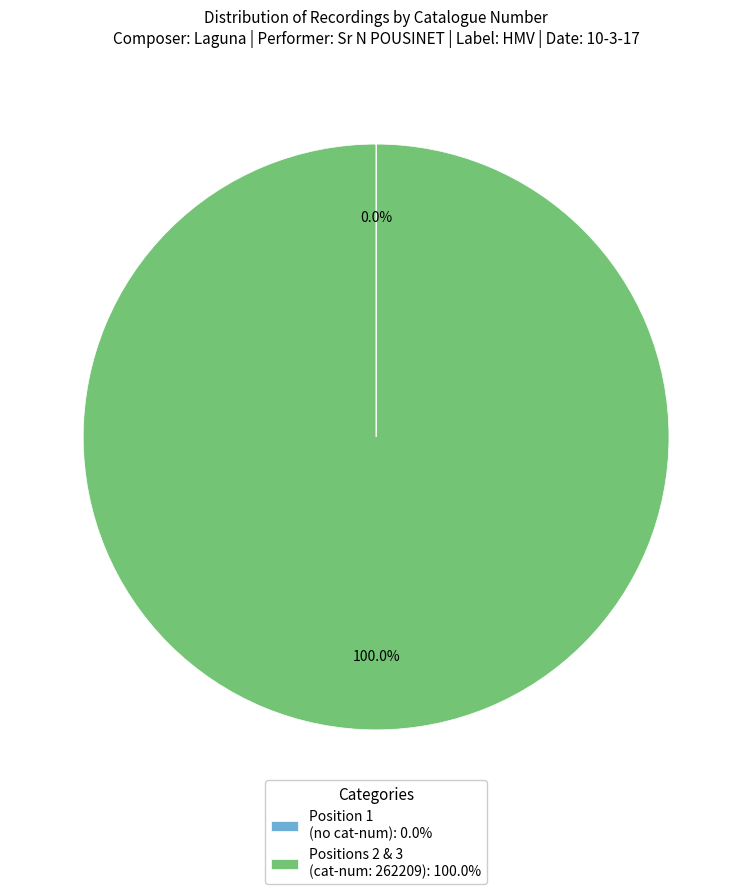

Does Positions 2 & 3 (cat-num: 262209): 100.0% represent more than half of the total?

Yes